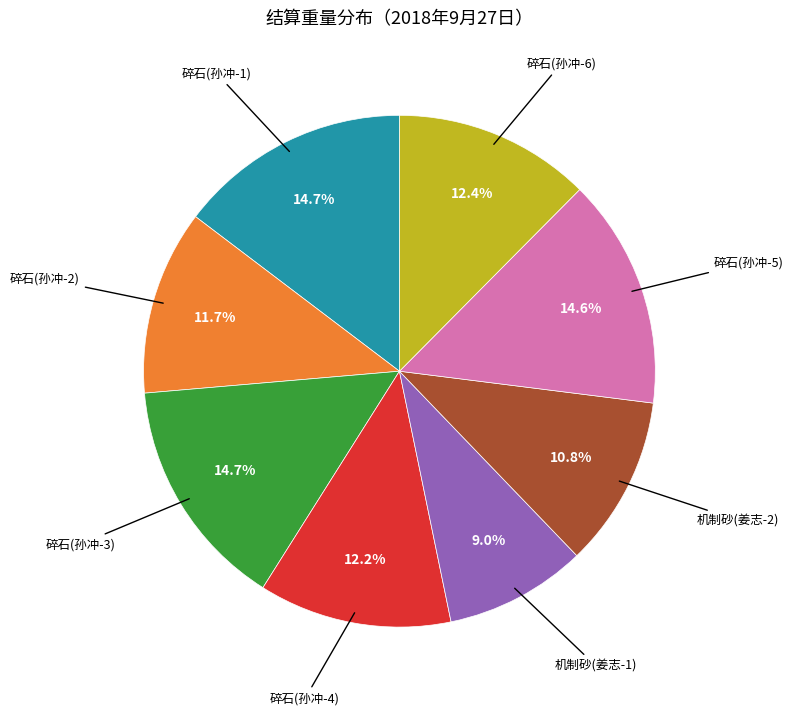

How many slices are in this pie chart?

8